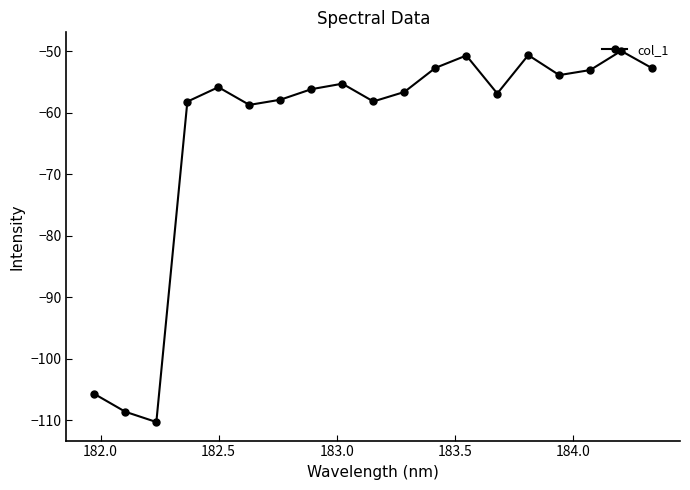

What is the value of the 6th point from the left?

-58.7